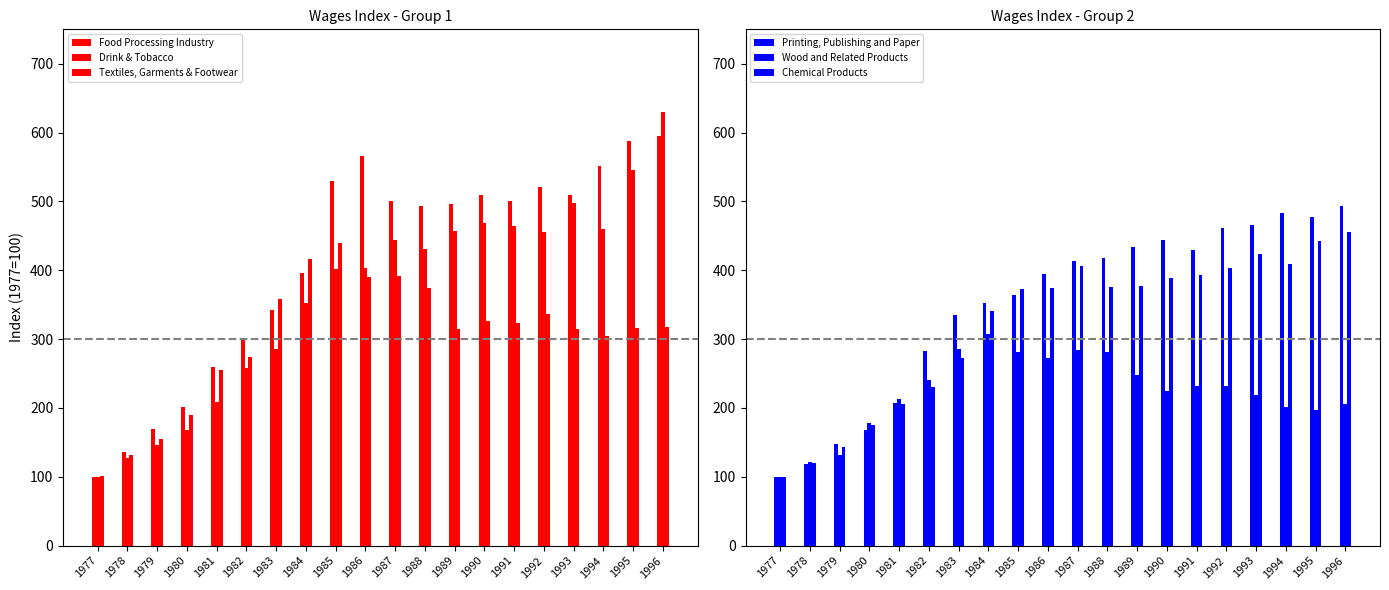

Which label corresponds to the largest value in the chart?

1996